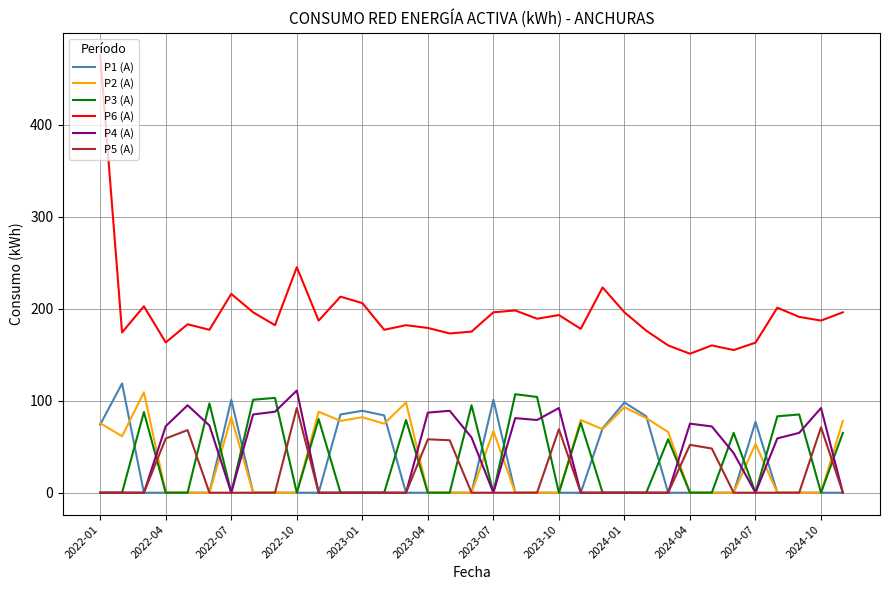

Which series has the largest total across all categories?

P6 (A)